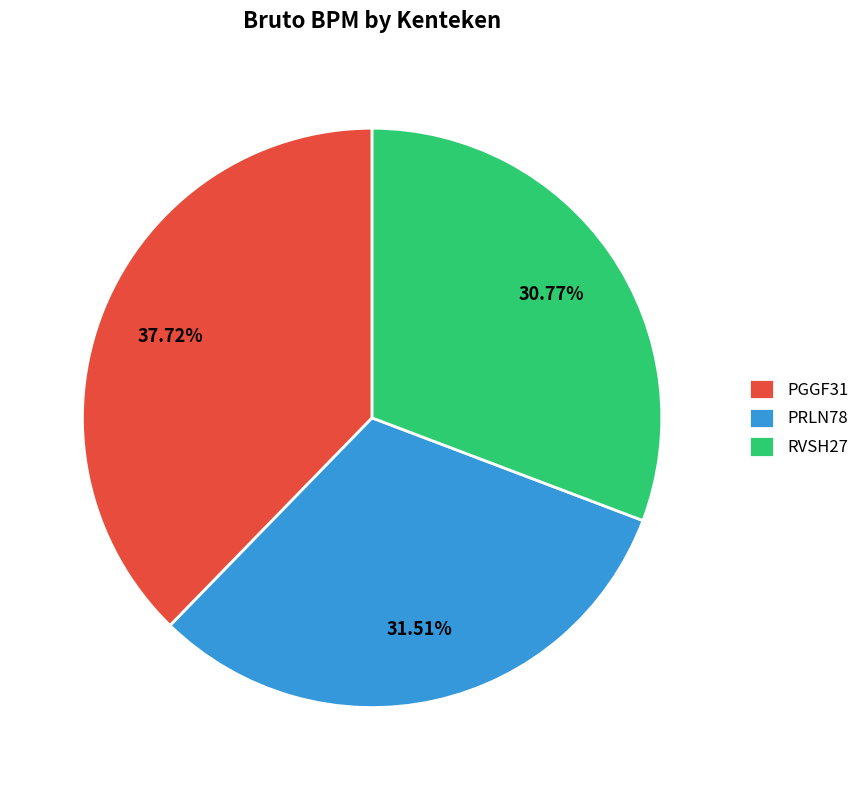

How many segments does this pie chart have?

3